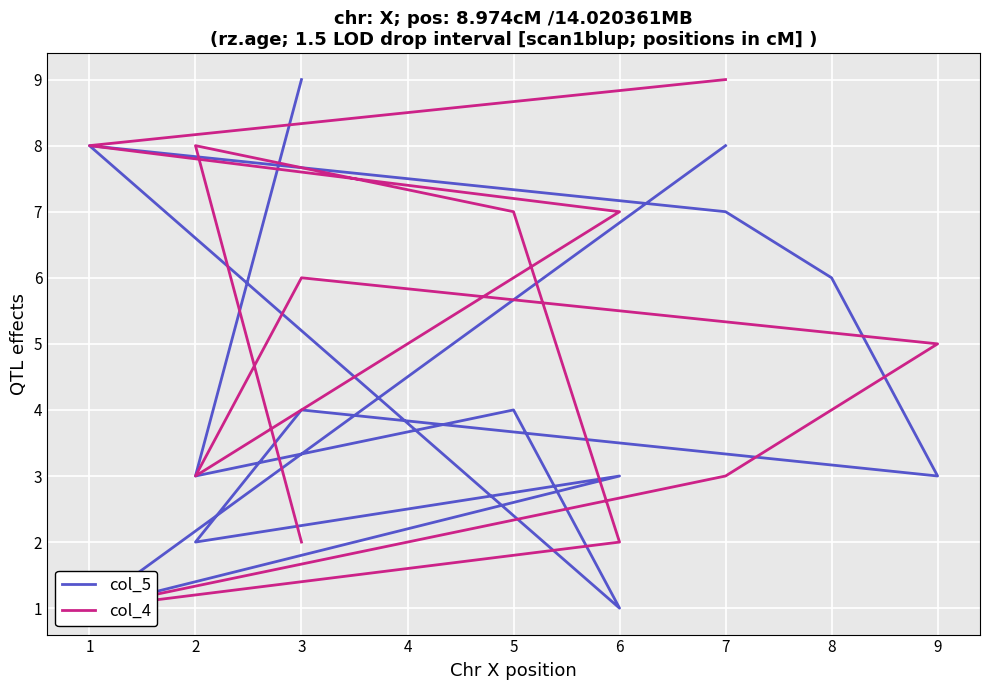

How many values in the col_4 series are below 5?

6